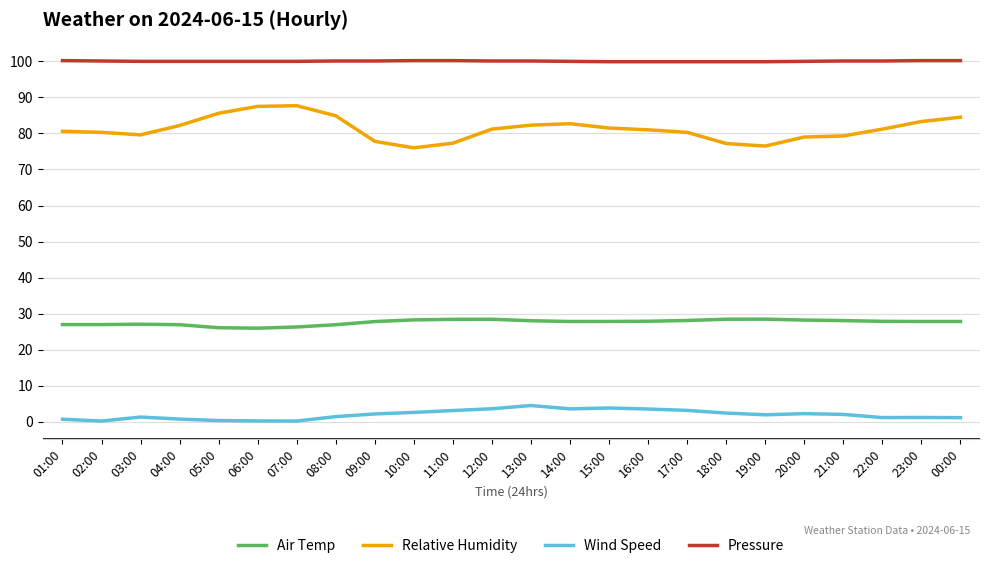

Count the number of categories in the chart.

24